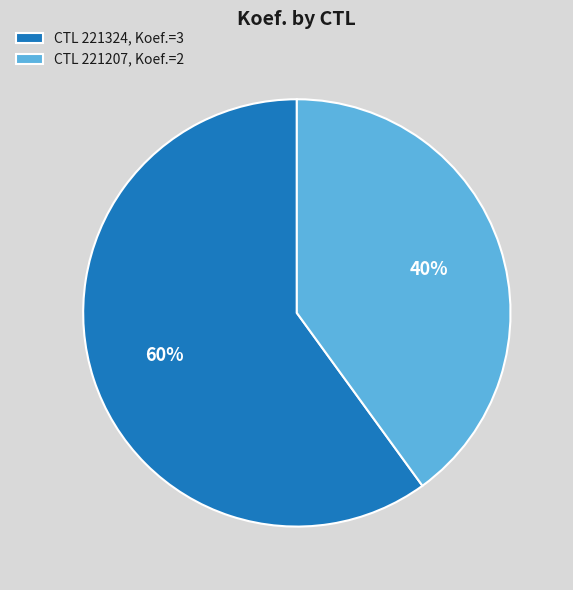

To the nearest percent, what is the difference between the largest and smallest slice percentages?

20%